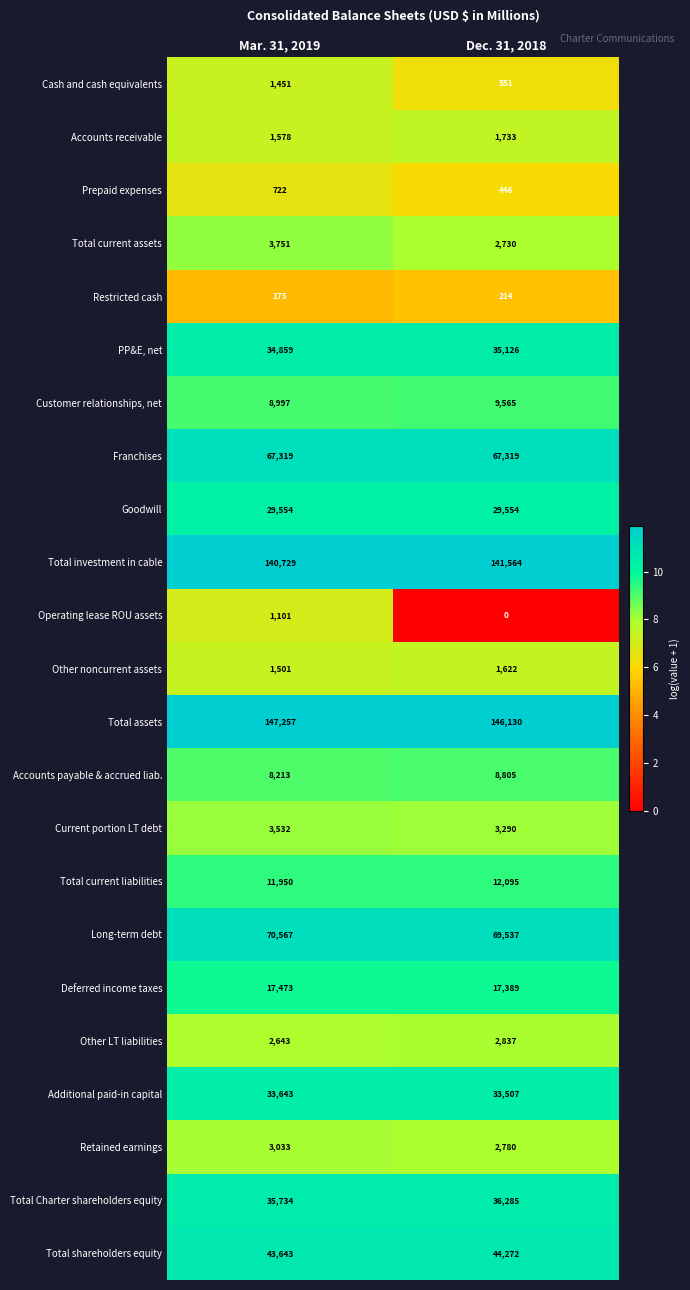

Which series has the widest spread of values?

Total assets